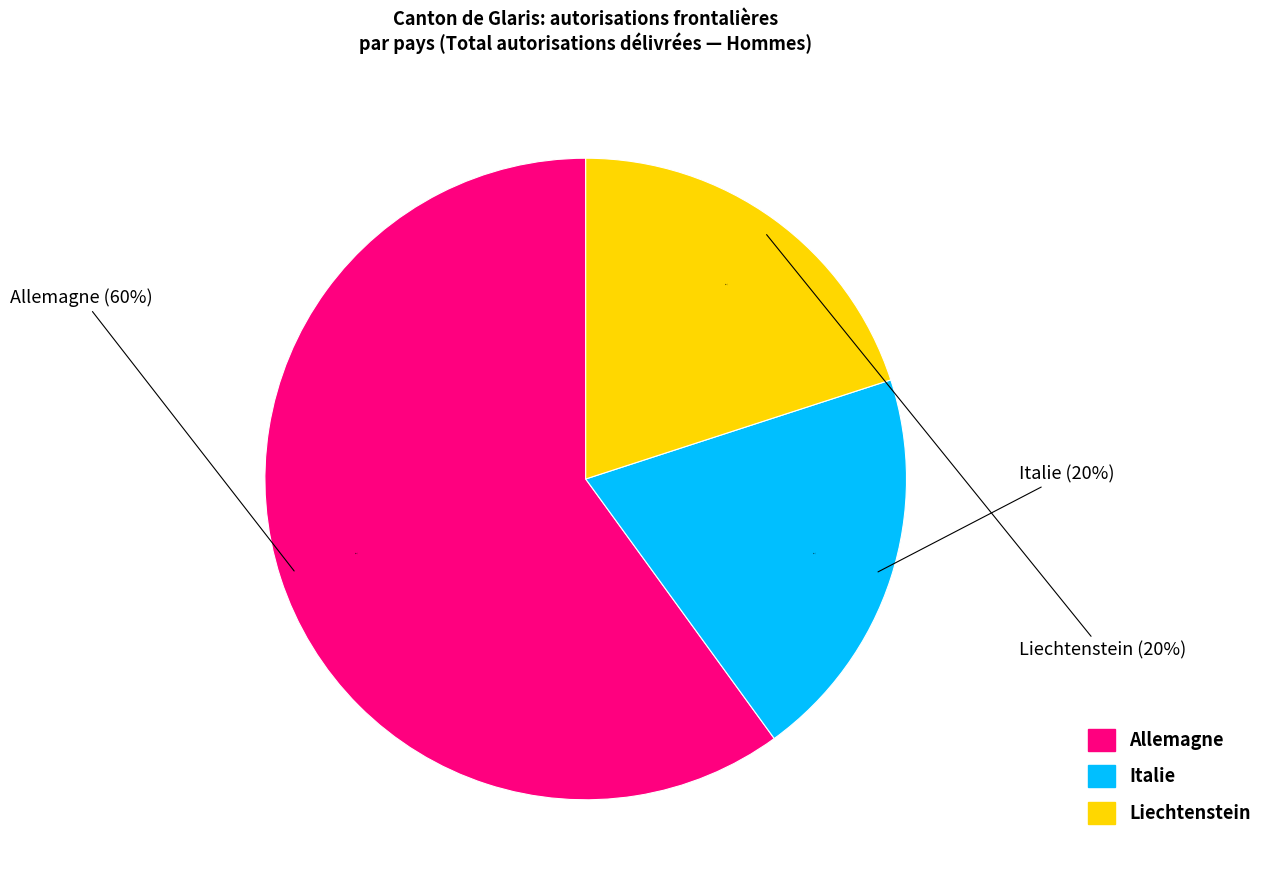

How many segments does this pie chart have?

3